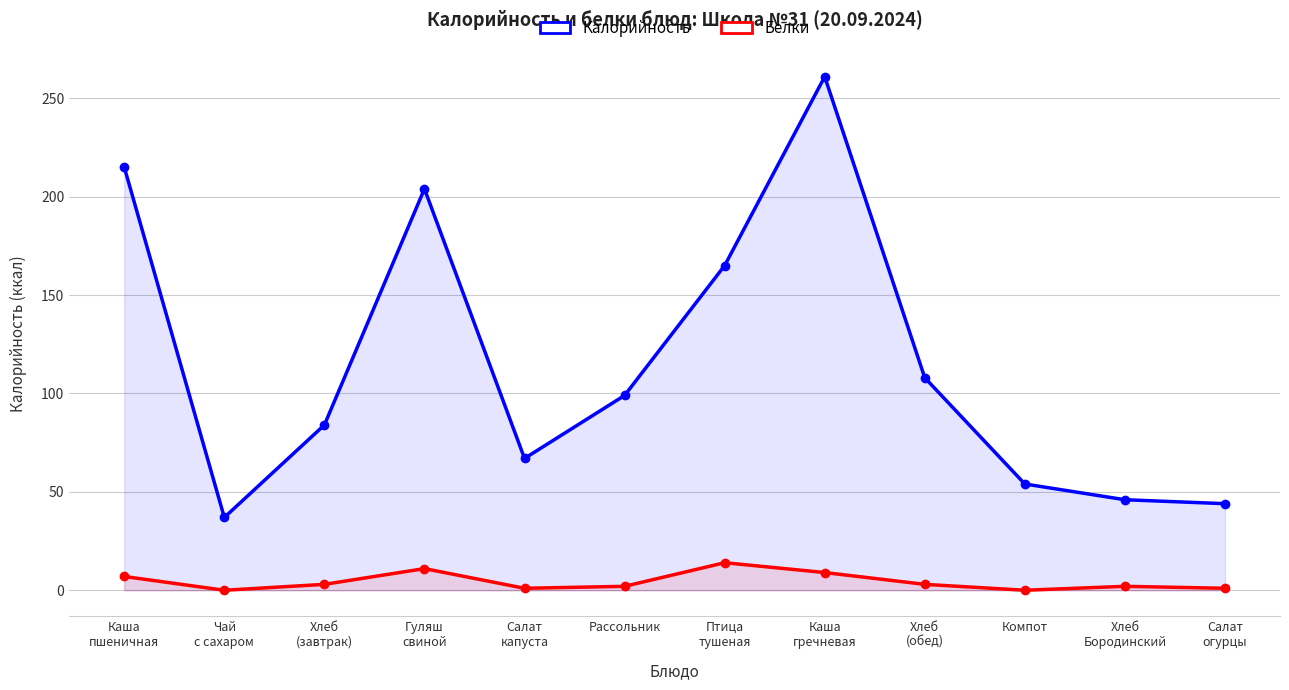

What are all the series names shown in the legend?

Калорийность, Белки